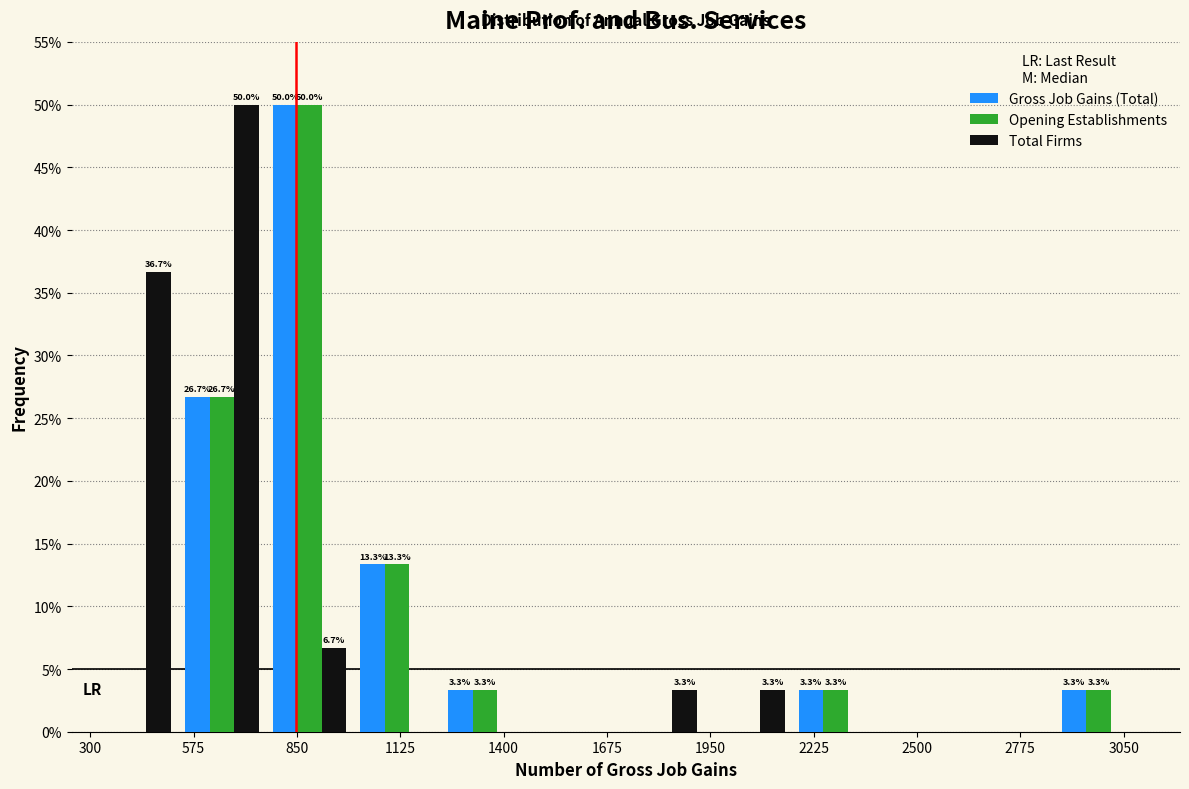

In the Total Firms series, which range on the x-axis has the tallest bar?

550 to 750